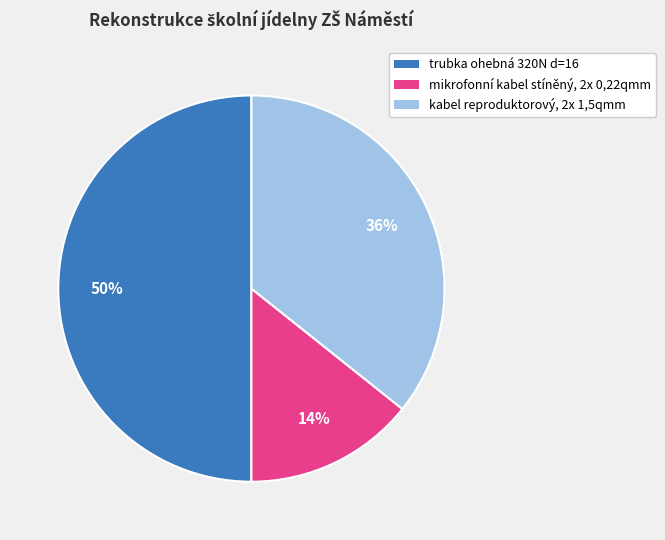

Combined, do trubka ohebná 320N d=16 and mikrofonní kabel stíněný, 2x 0,22qmm account for over 50%?

Yes